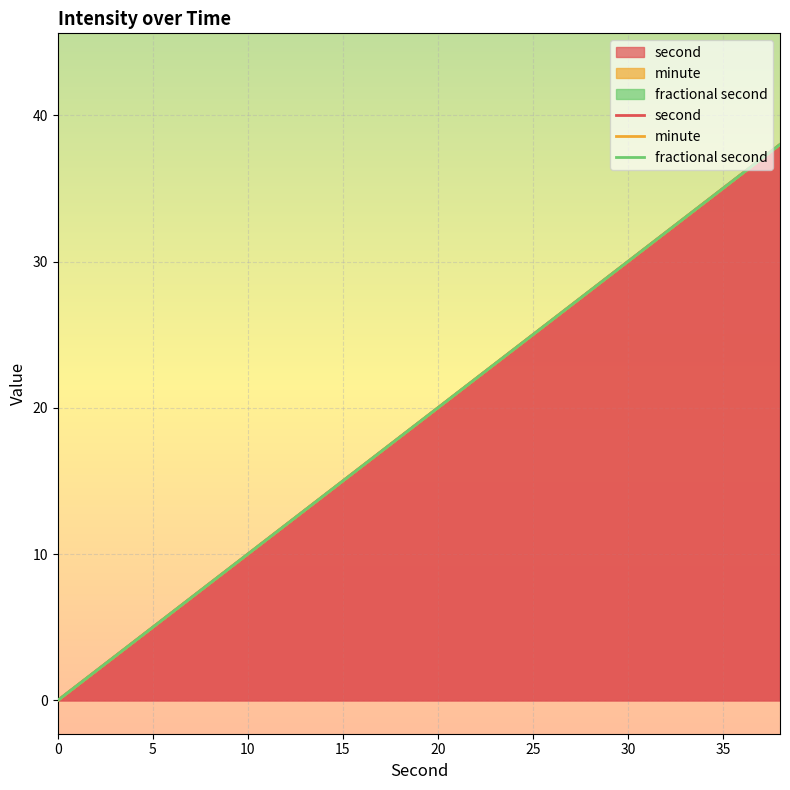

Which series has the largest range (max minus min)?

second